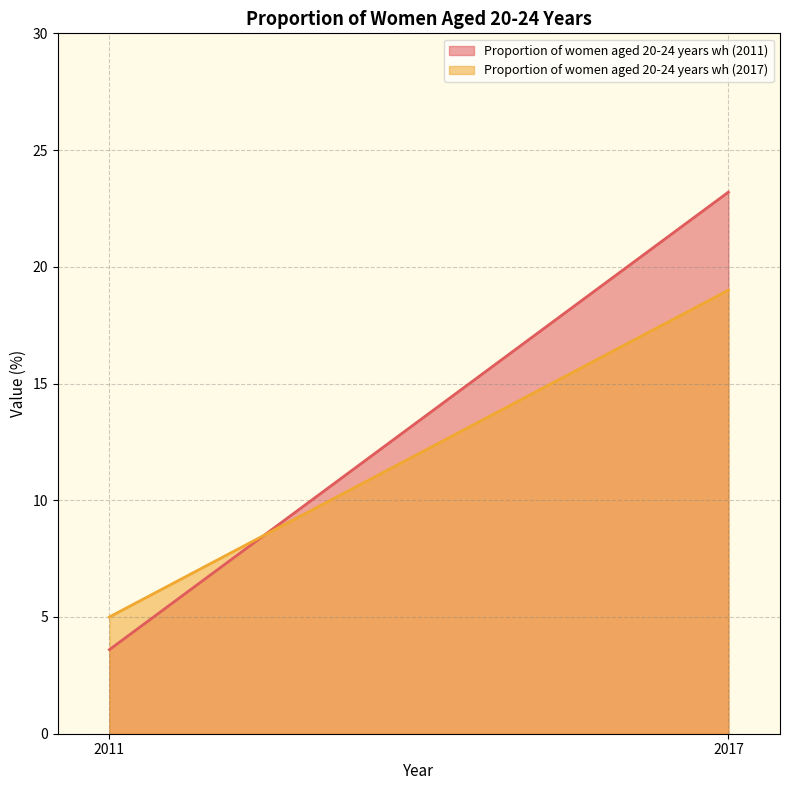

Which series has the largest range (max minus min)?

Proportion of women aged 20-24 years wh (2011)